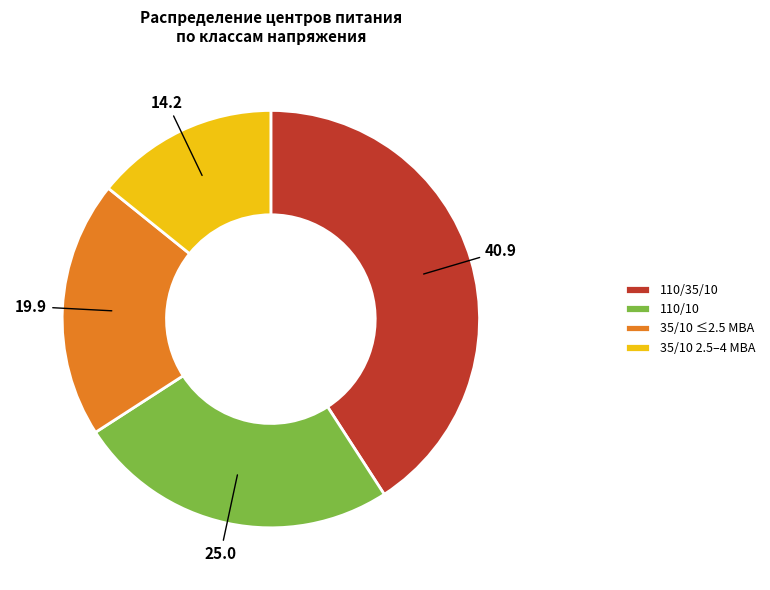

Is the sum of 35/10 ≤2.5 МВА and 110/10 greater than half?

No